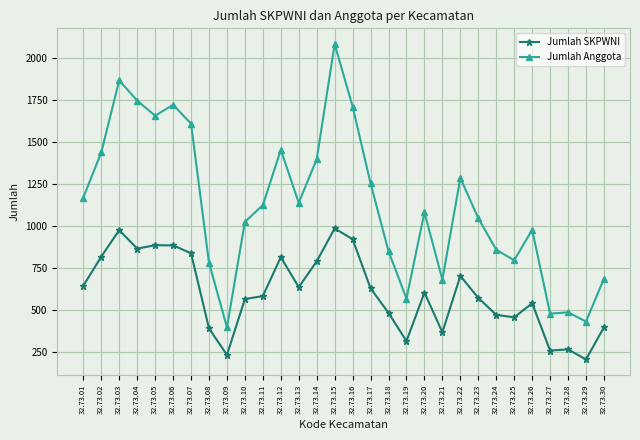

How many distinct data groups are displayed?

2